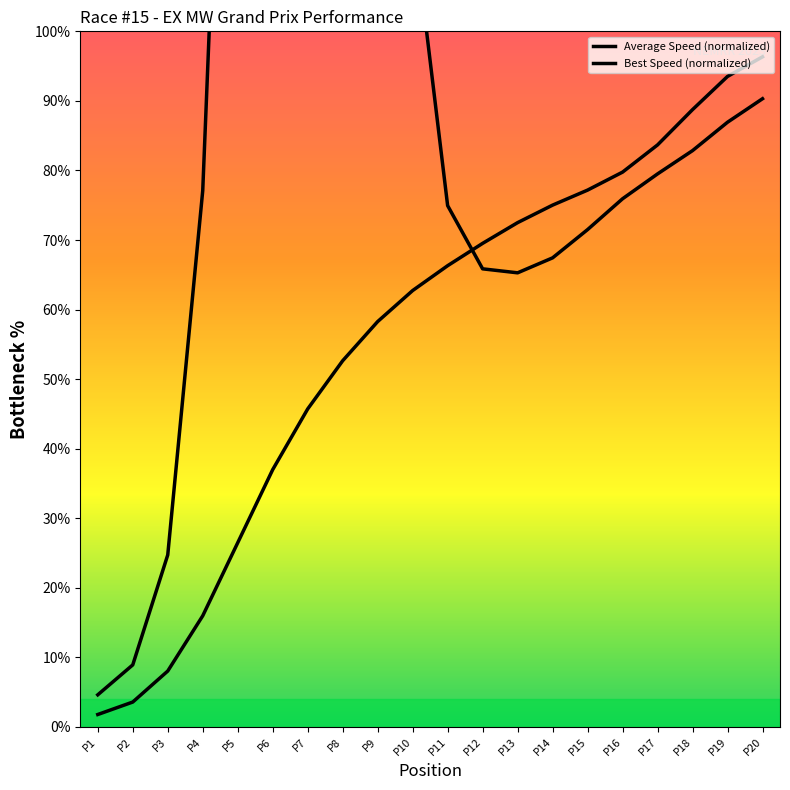

The Average Speed (normalized) series shows 124.5 at P13. True or false?

False